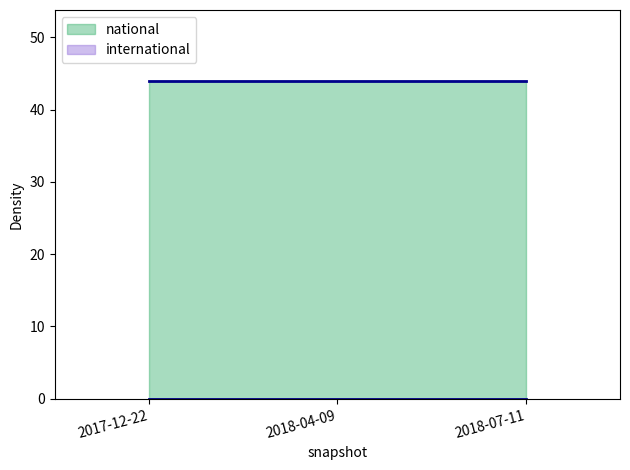

Rank the series at 2018-04-09 from lowest to highest value.

international, national